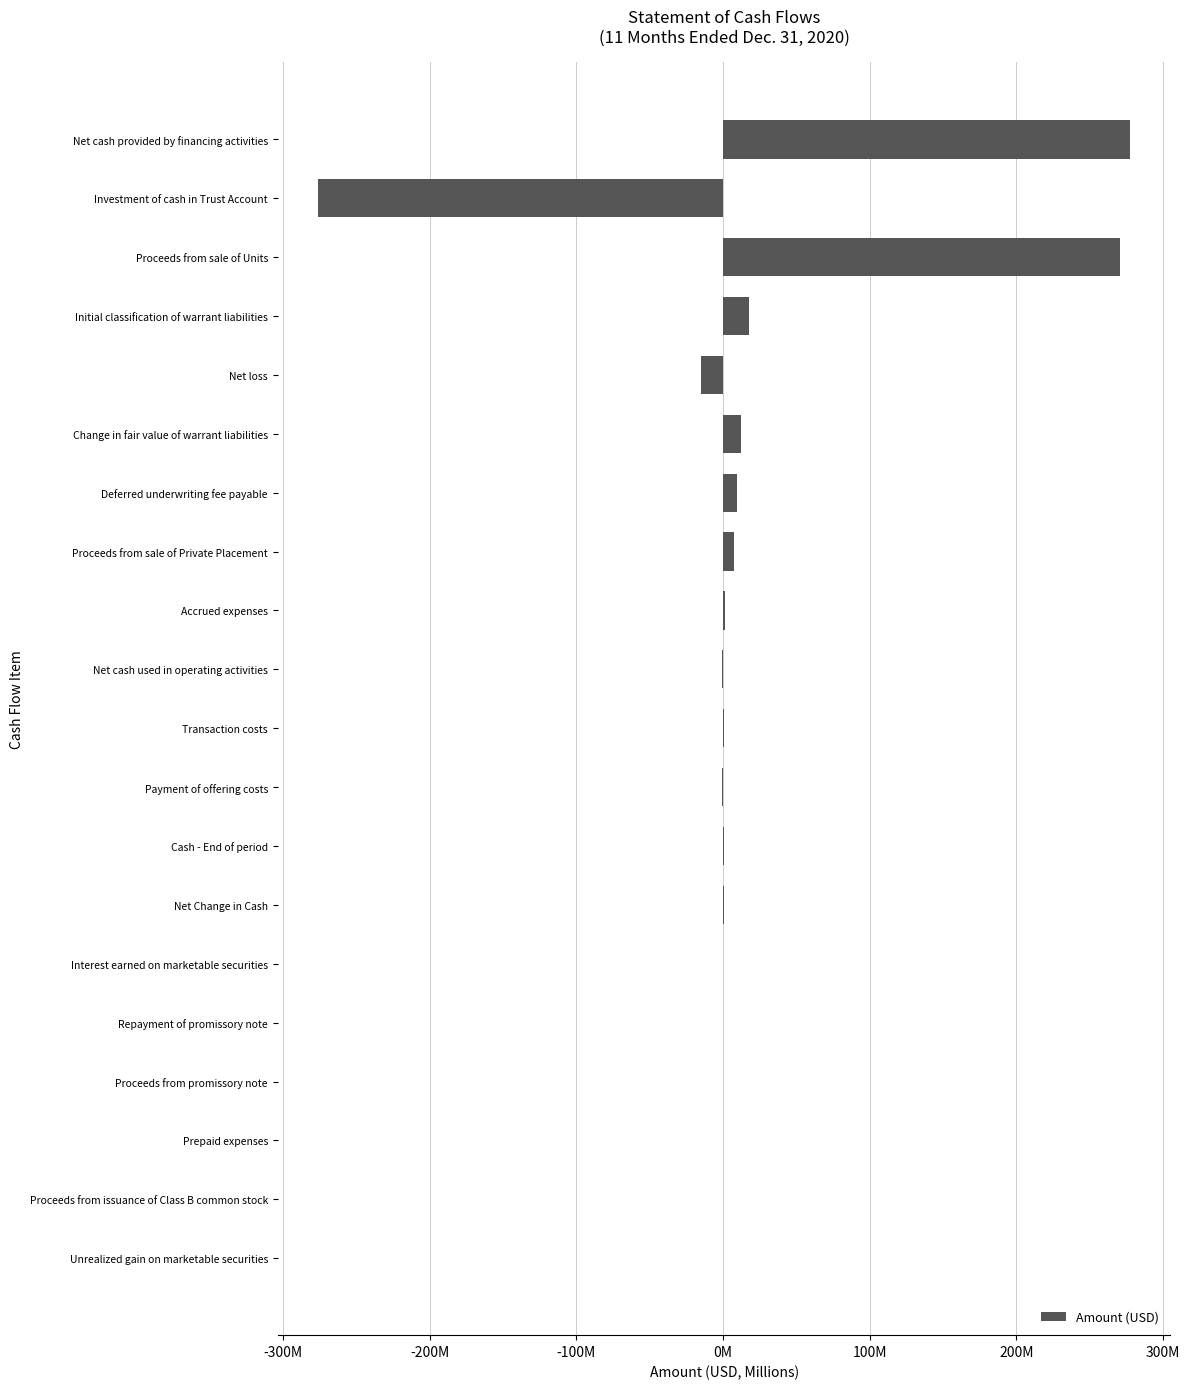

What is the difference between the second highest and second lowest values?

285.8